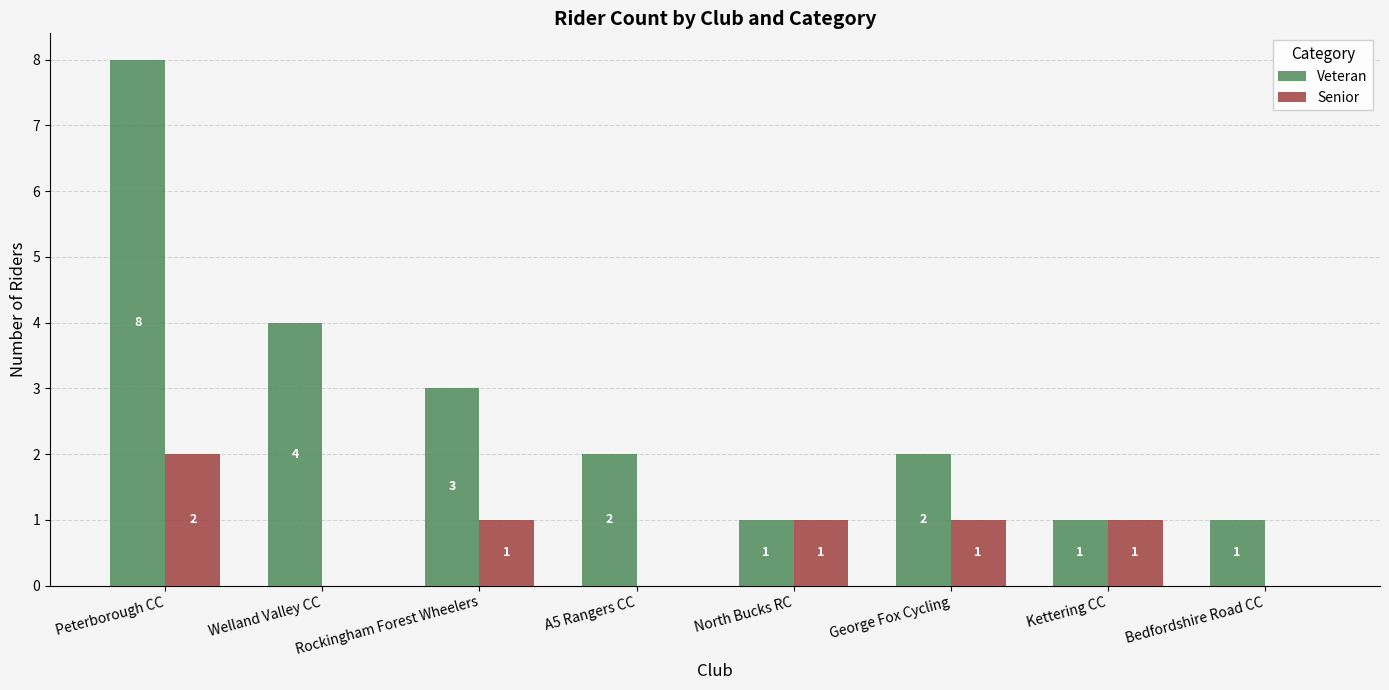

Which category has the highest value across all series?

Peterborough CC